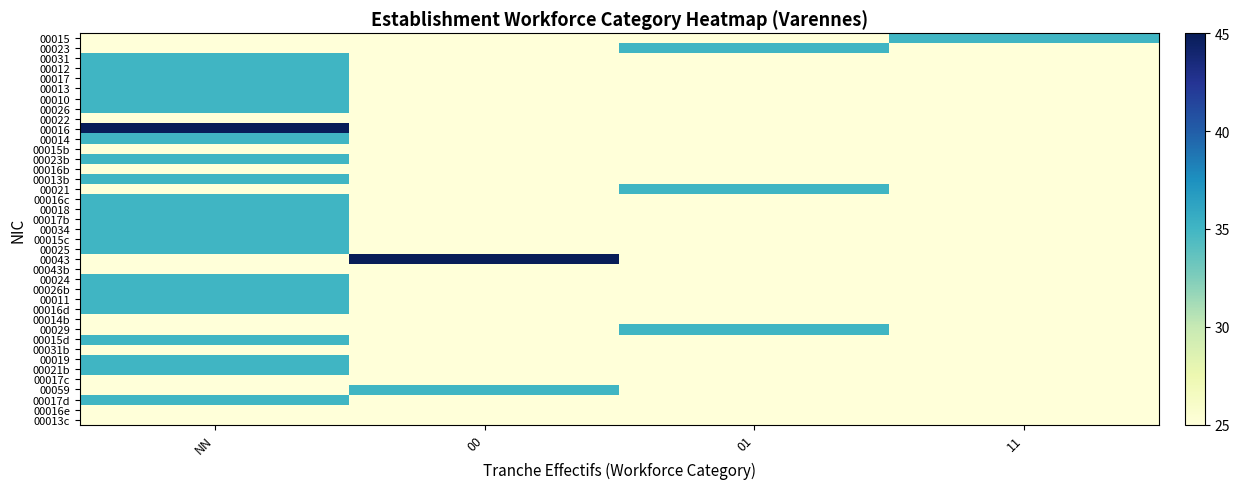

Reading left to right, extract all data points from this chart.

00015: NN=25	00=25	01=25	11=35
00023: NN=25	00=25	01=35	11=25
00031: NN=35	00=25	01=25	11=25
00012: NN=35	00=25	01=25	11=25
00017: NN=35	00=25	01=25	11=25
00013: NN=35	00=25	01=25	11=25
00010: NN=35	00=25	01=25	11=25
00026: NN=35	00=25	01=25	11=25
00022: NN=25	00=25	01=25	11=25
00016: NN=55	00=25	01=25	11=25
00014: NN=35	00=25	01=25	11=25
00015b: NN=25	00=25	01=25	11=25
00023b: NN=35	00=25	01=25	11=25
00016b: NN=25	00=25	01=25	11=25
00013b: NN=35	00=25	01=25	11=25
00021: NN=25	00=25	01=35	11=25
00016c: NN=35	00=25	01=25	11=25
00018: NN=35	00=25	01=25	11=25
00017b: NN=35	00=25	01=25	11=25
00034: NN=35	00=25	01=25	11=25
00015c: NN=35	00=25	01=25	11=25
00025: NN=35	00=25	01=25	11=25
00043: NN=25	00=45	01=25	11=25
00043b: NN=25	00=25	01=25	11=25
00024: NN=35	00=25	01=25	11=25
00026b: NN=35	00=25	01=25	11=25
00011: NN=35	00=25	01=25	11=25
00016d: NN=35	00=25	01=25	11=25
00014b: NN=25	00=25	01=25	11=25
00029: NN=25	00=25	01=35	11=25
00015d: NN=35	00=25	01=25	11=25
00031b: NN=25	00=25	01=25	11=25
00019: NN=35	00=25	01=25	11=25
00021b: NN=35	00=25	01=25	11=25
00017c: NN=25	00=25	01=25	11=25
00059: NN=25	00=35	01=25	11=25
00017d: NN=35	00=25	01=25	11=25
00016e: NN=25	00=25	01=25	11=25
00013c: NN=25	00=25	01=25	11=25